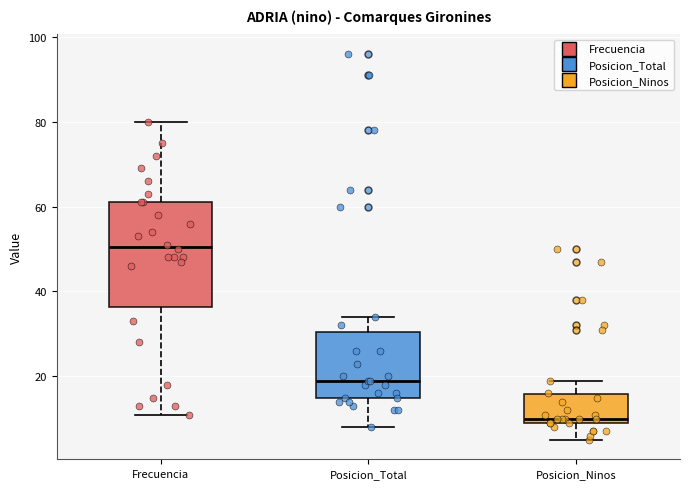

Which box's median line is the lowest?

Posicion_Ninos